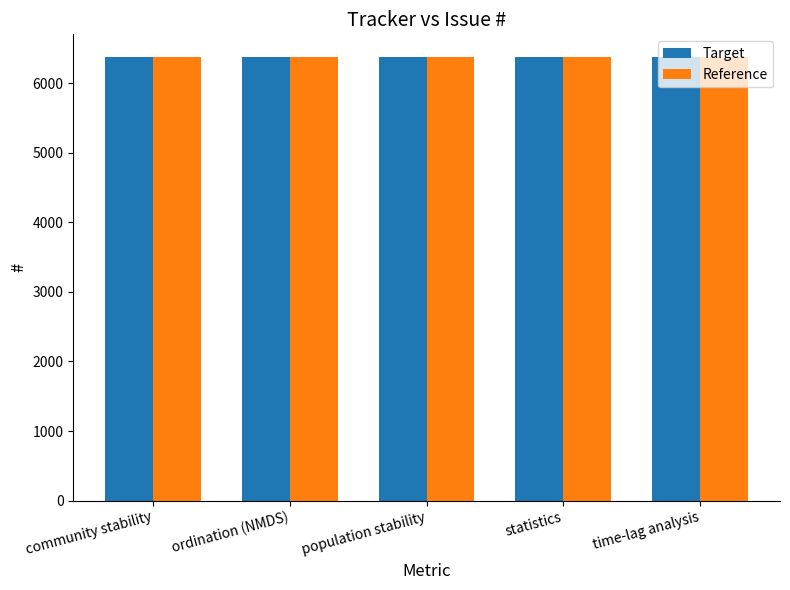

What is the total value across all series at community stability?

12762